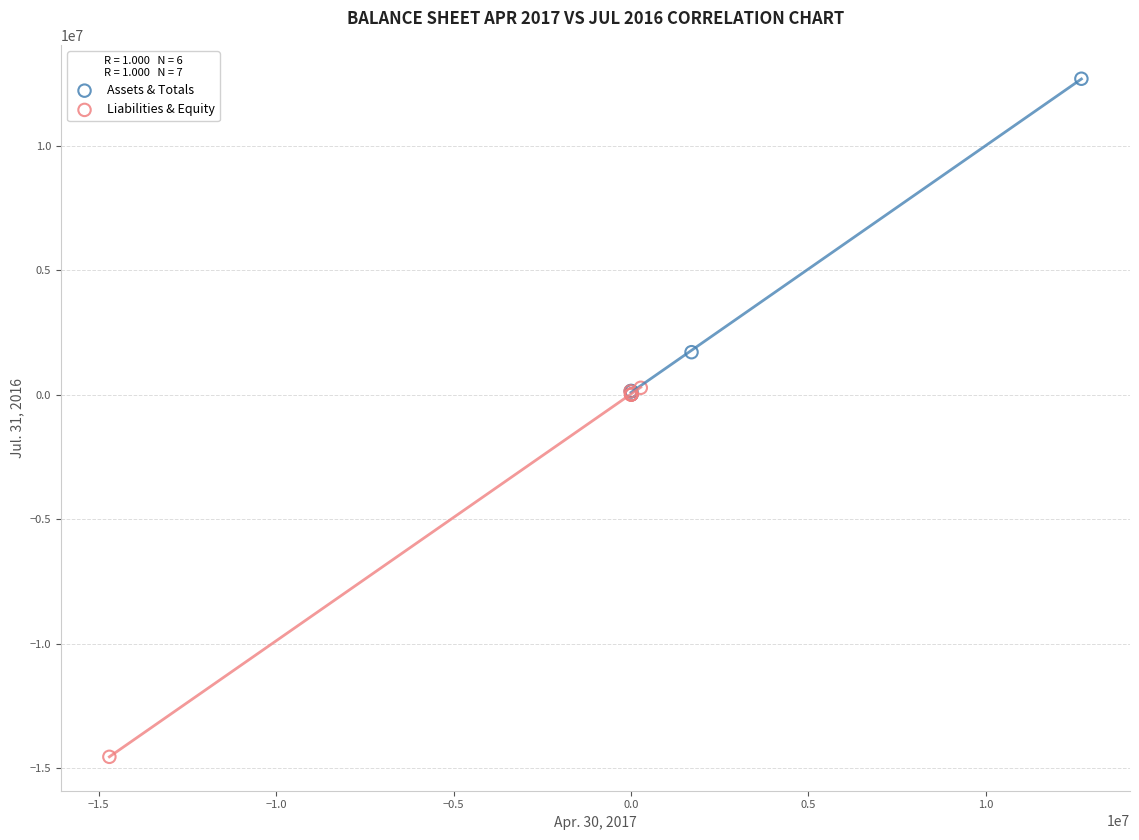

Which series has the largest Y range (max minus min)?

Liabilities & Equity